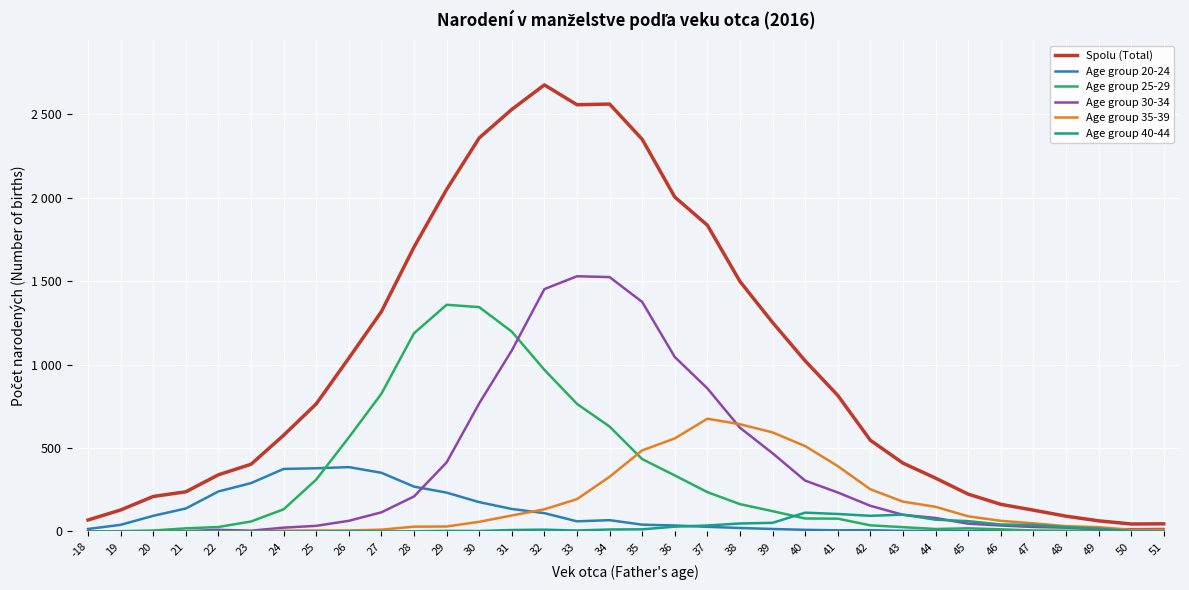

True or false: Spolu (Total) and Age group 30-34 cross at least once.

False